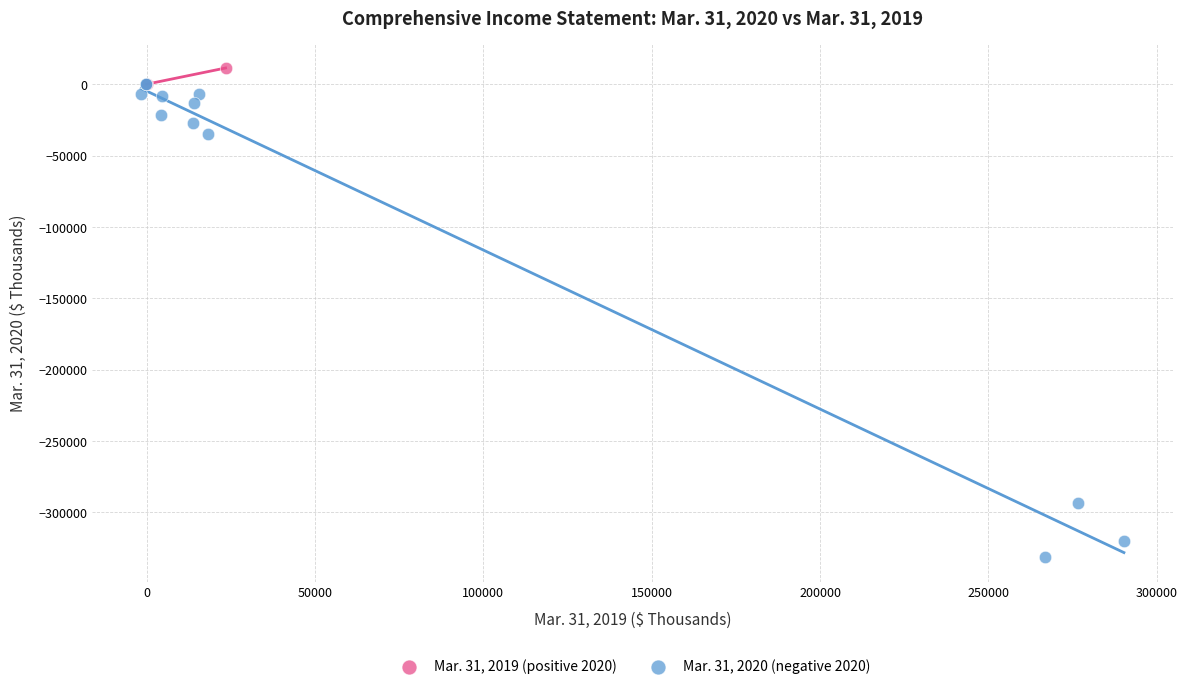

Which series has the widest spread of Y values?

Mar. 31, 2020 (negative 2020)